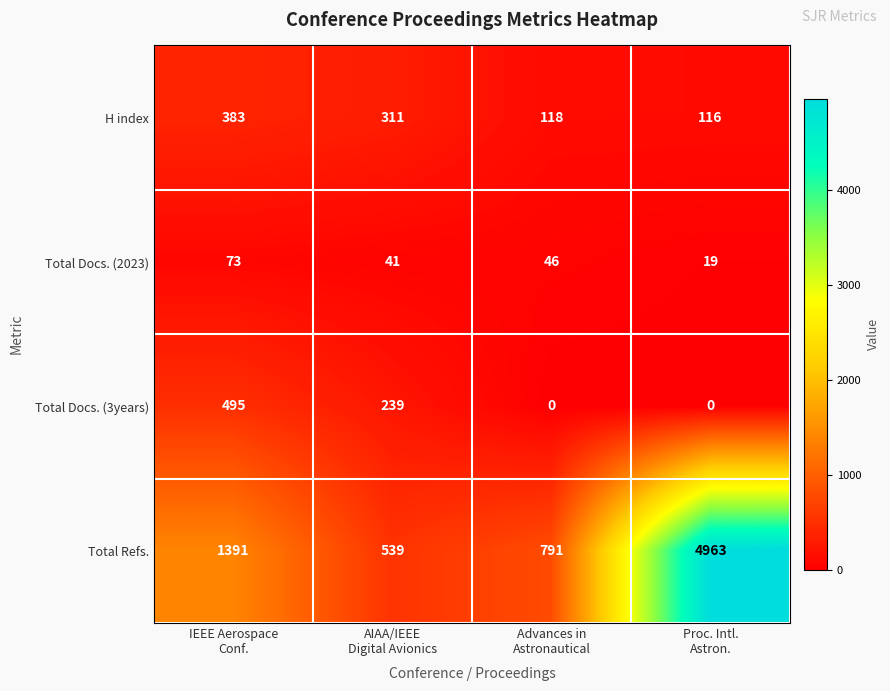

What is the maximum value for Total Docs. (2023)?

73